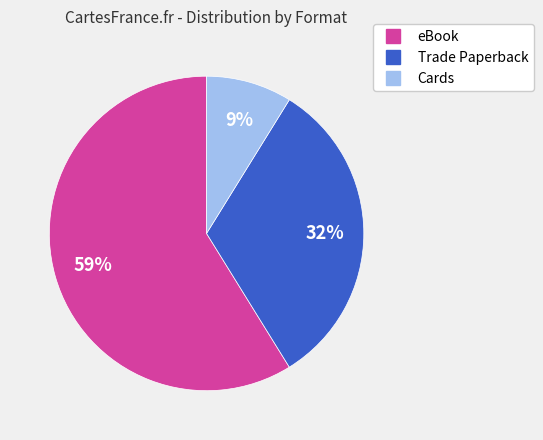

Between Trade Paperback and eBook, which is larger?

eBook